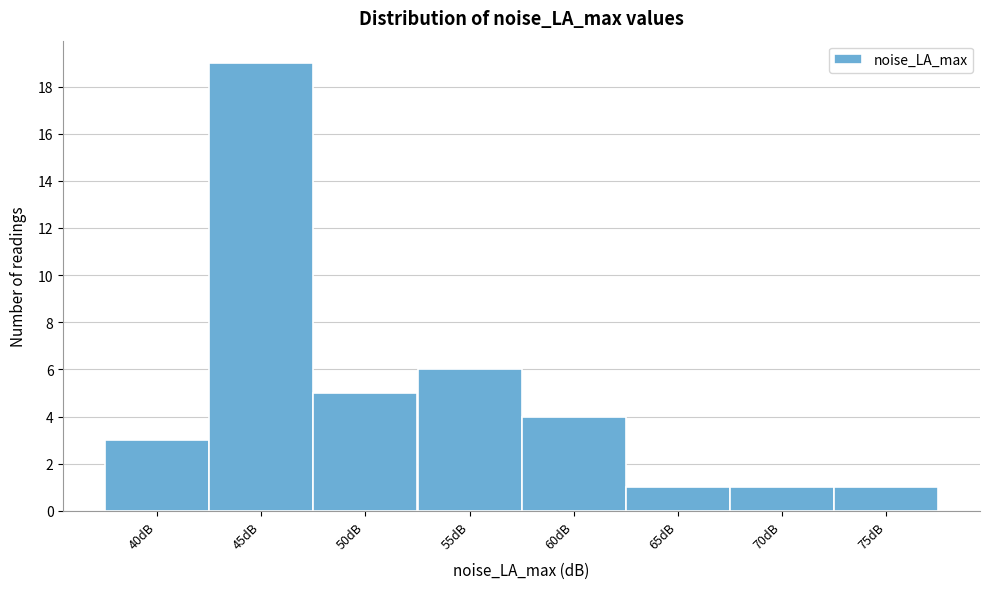

Reading left to right, list all the values displayed in this chart.

3	19	5	6	4	1	1	1